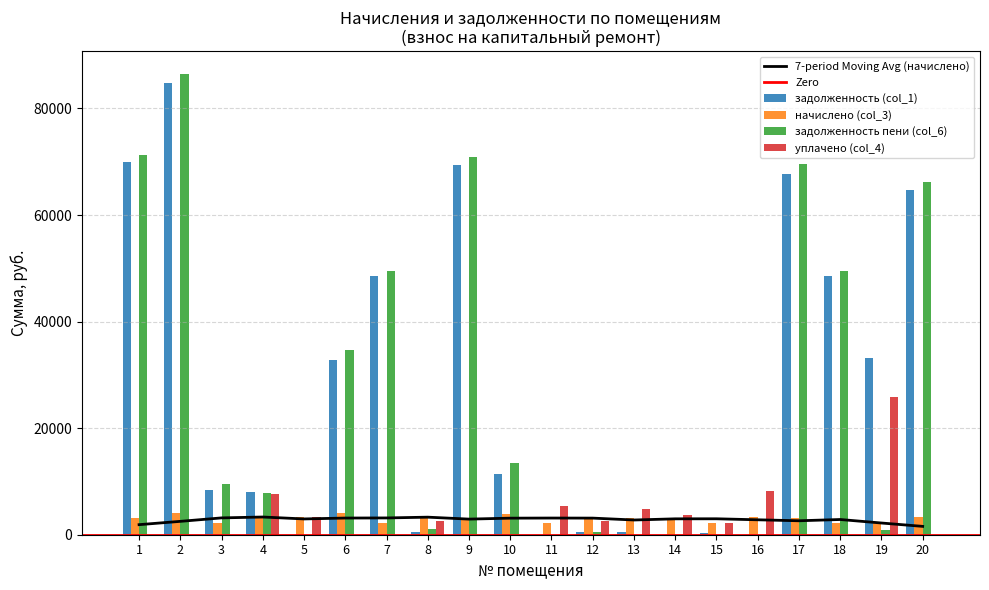

Which series has the largest range (max minus min)?

задолженность пени (col_6)